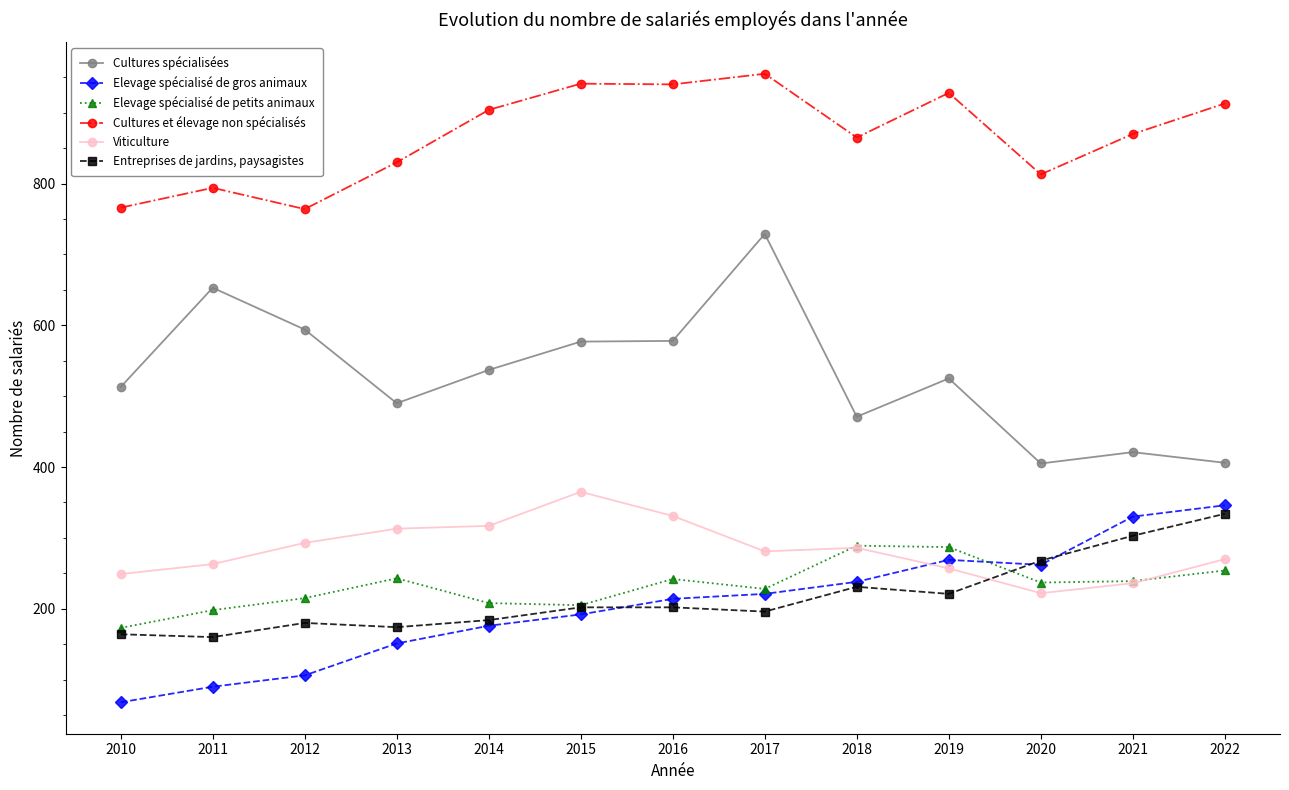

What is the difference between the highest and lowest values at 2014?

728